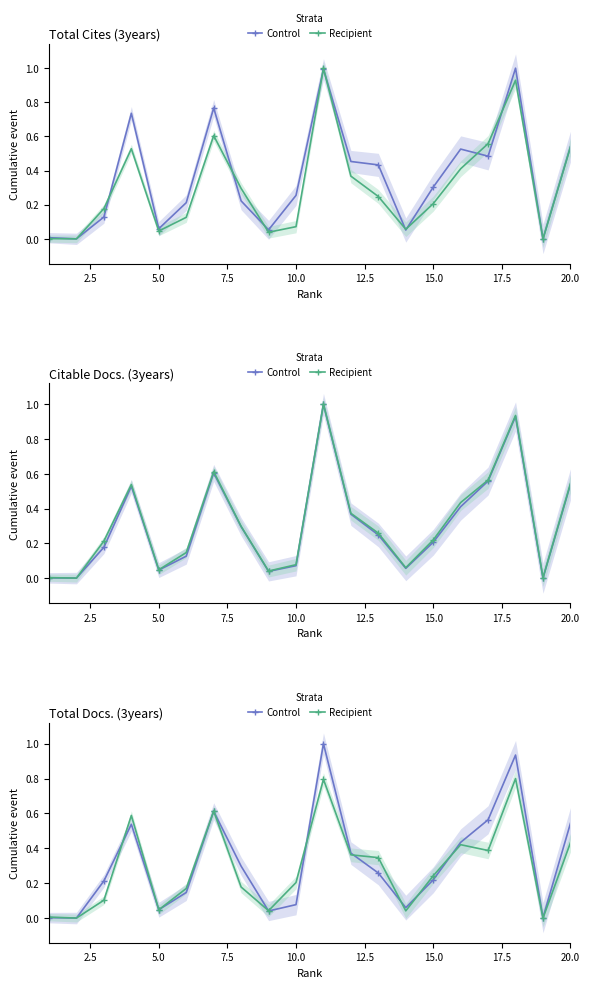

How many series are shown in this chart?

2